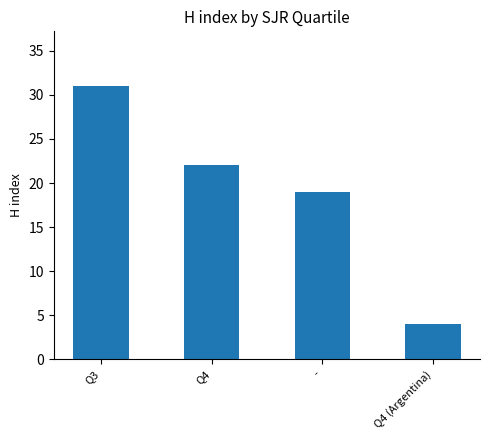

Is it true that the value at - is 19?

True